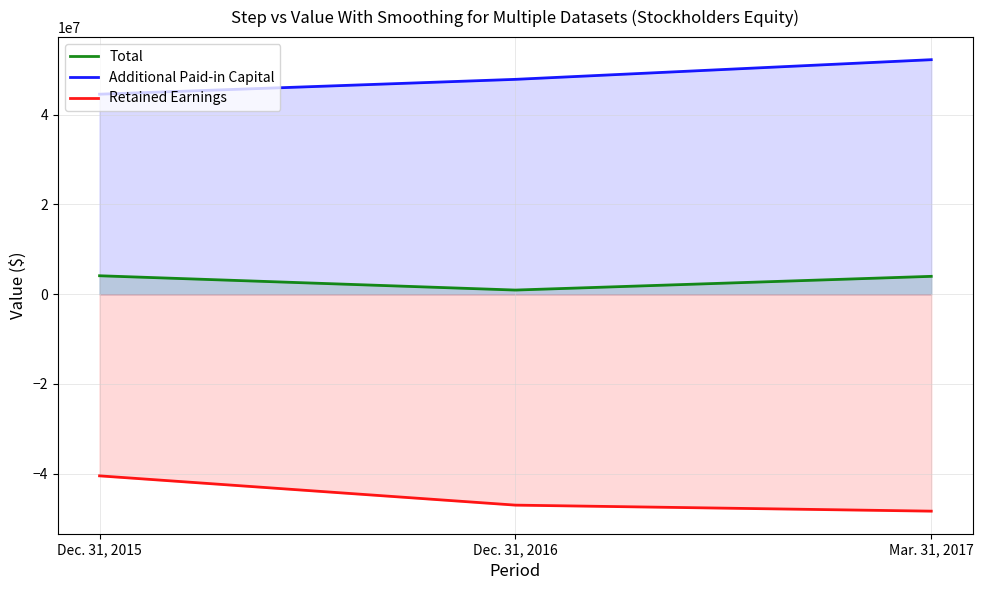

What is the sum of all Additional Paid-in Capital values?

144755642